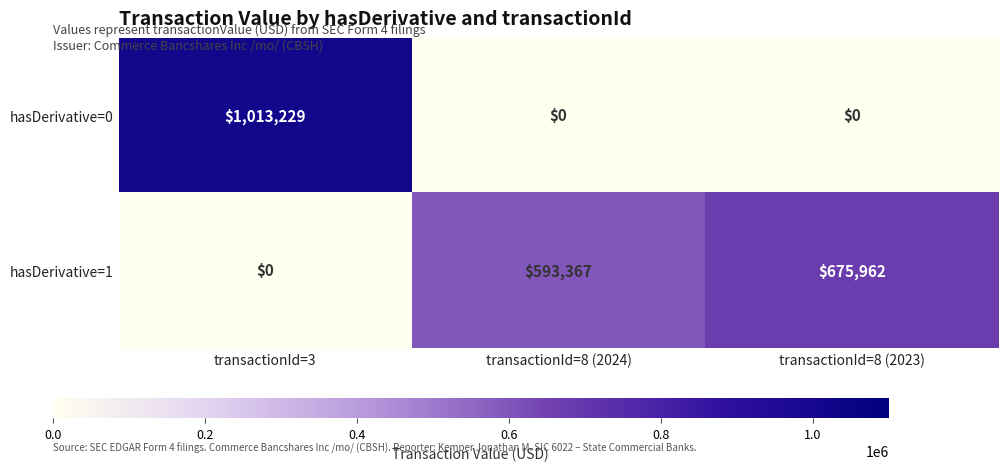

Between transactionId=8 (2024) and transactionId=8 (2023), which series saw the biggest shift?

hasDerivative=1